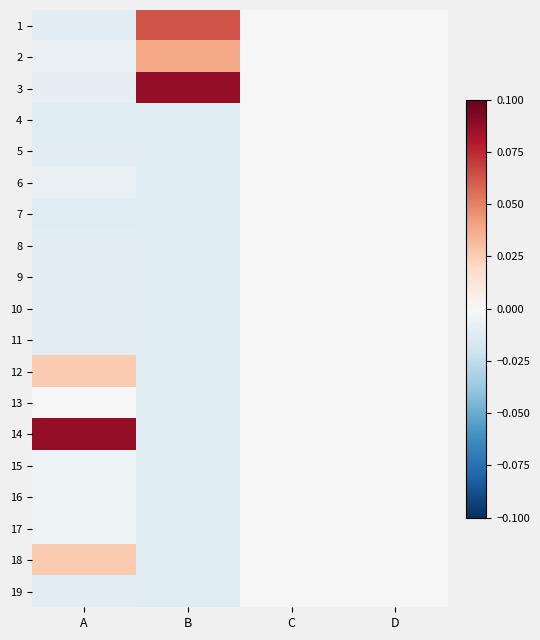

At which category is the sum across all series the highest?

B